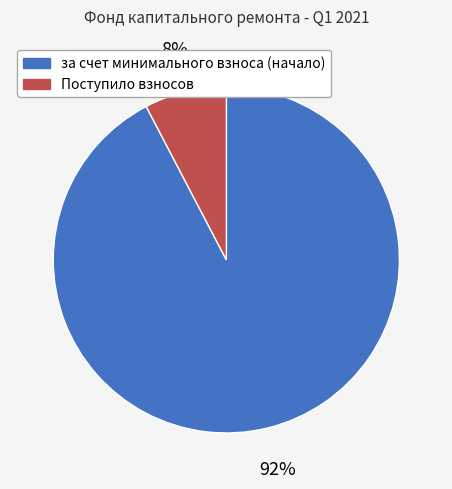

Which slice is the smallest?

Поступило взносов